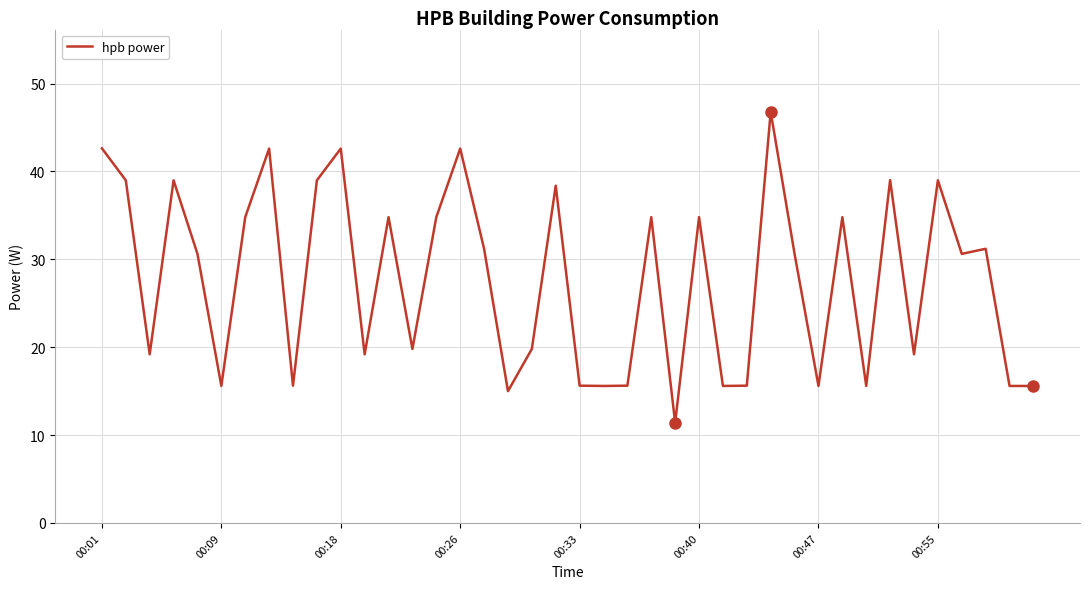

What is the smallest value displayed?

11.4